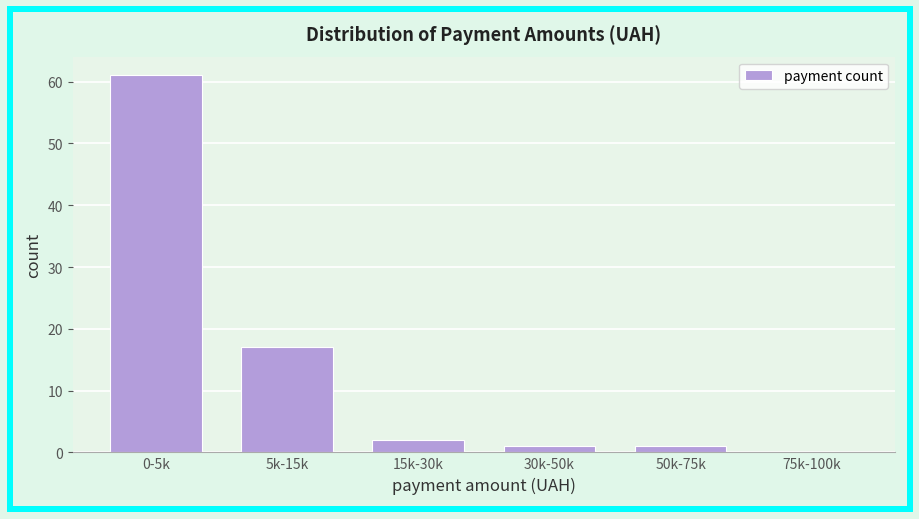

Reading left to right, list all the values displayed in this chart.

0-5k=61	5k-15k=17	15k-30k=2	30k-50k=1	50k-75k=1	75k-100k=0